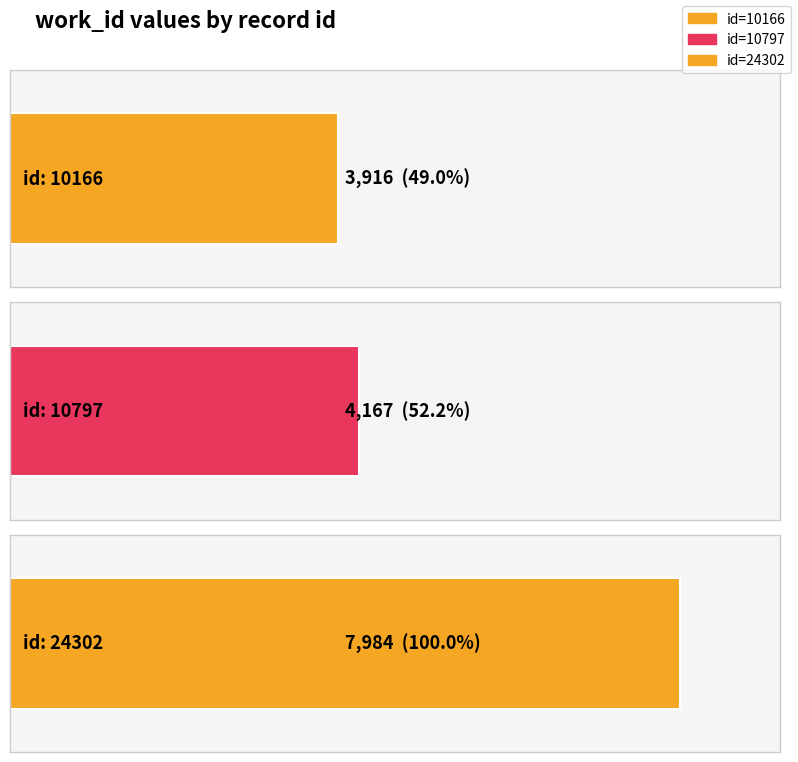

At which label is the value closest to 5950?

10797